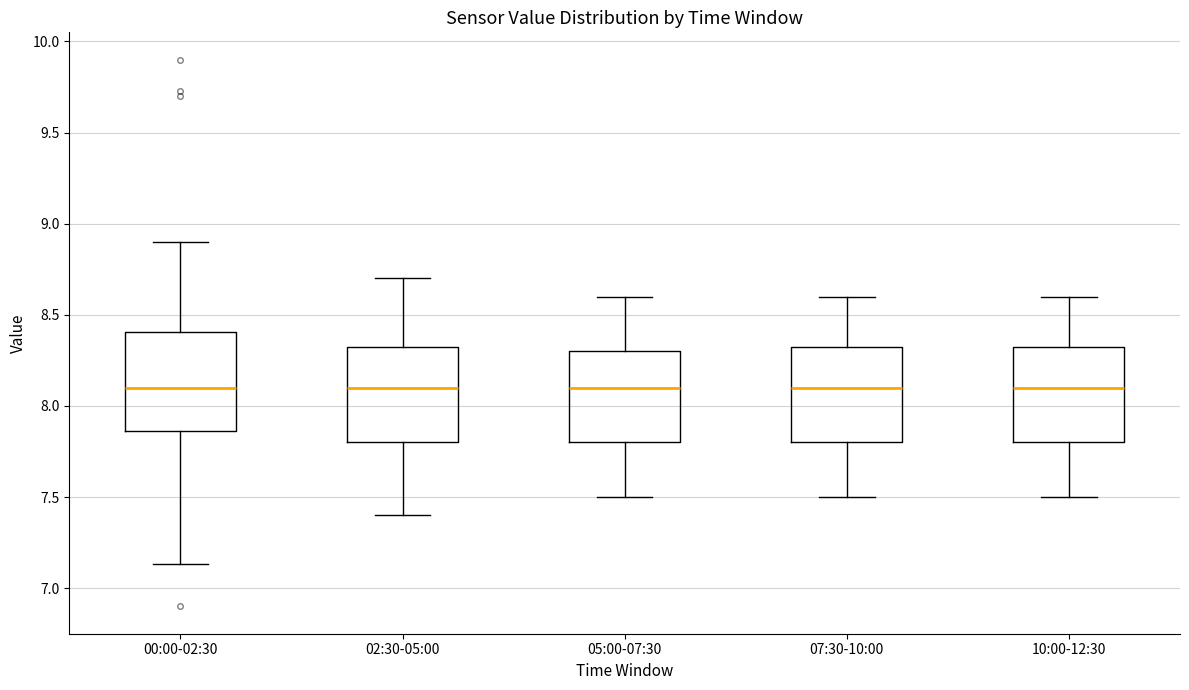

Where does the upper whisker of the box for 05:00-07:30 end on the y-axis? The values are not printed on the chart, so give them approximately, as read against the axis.

8.60